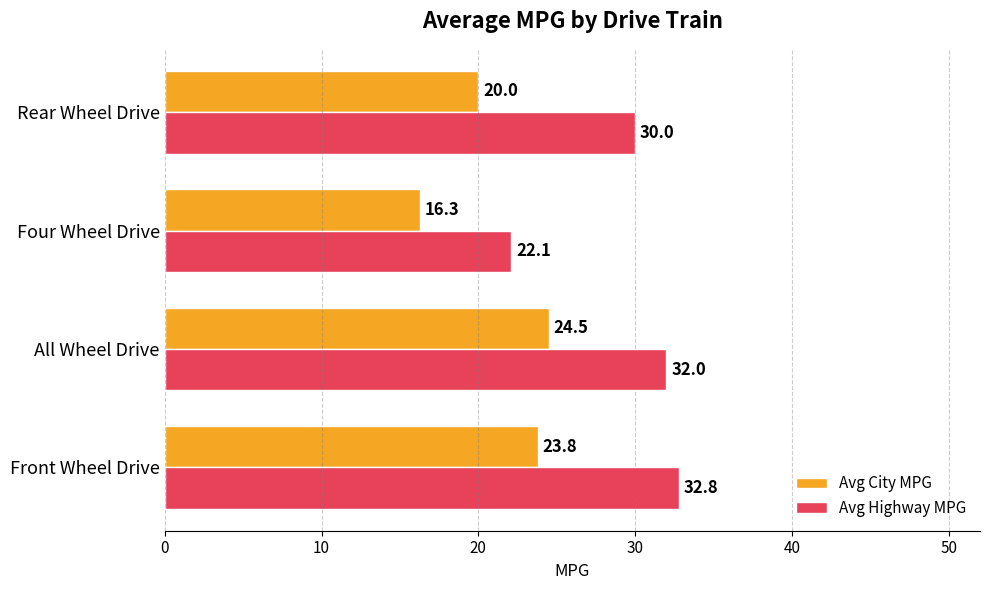

What is the difference between the maximum and second lowest values in the Avg City MPG series?

4.5